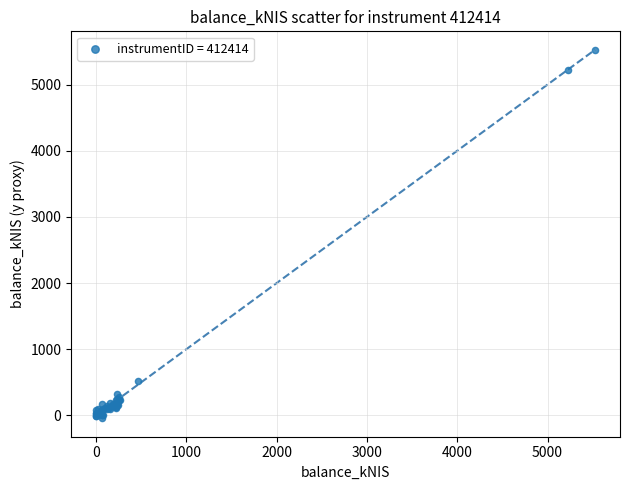

What Y value in the scatter plot is closest to 2737?

514.8